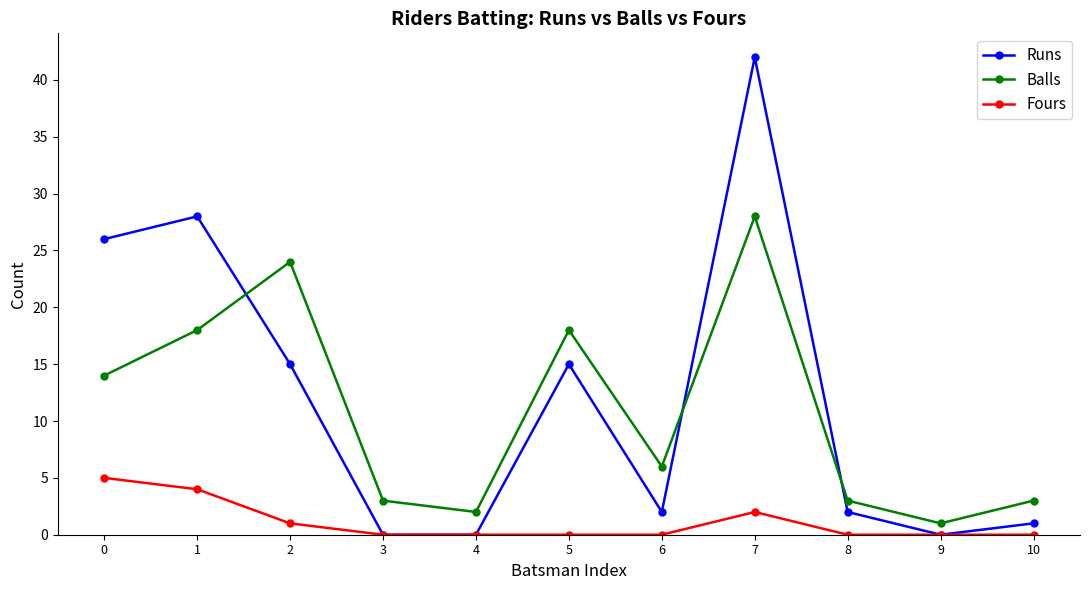

How many series are shown in this chart?

3